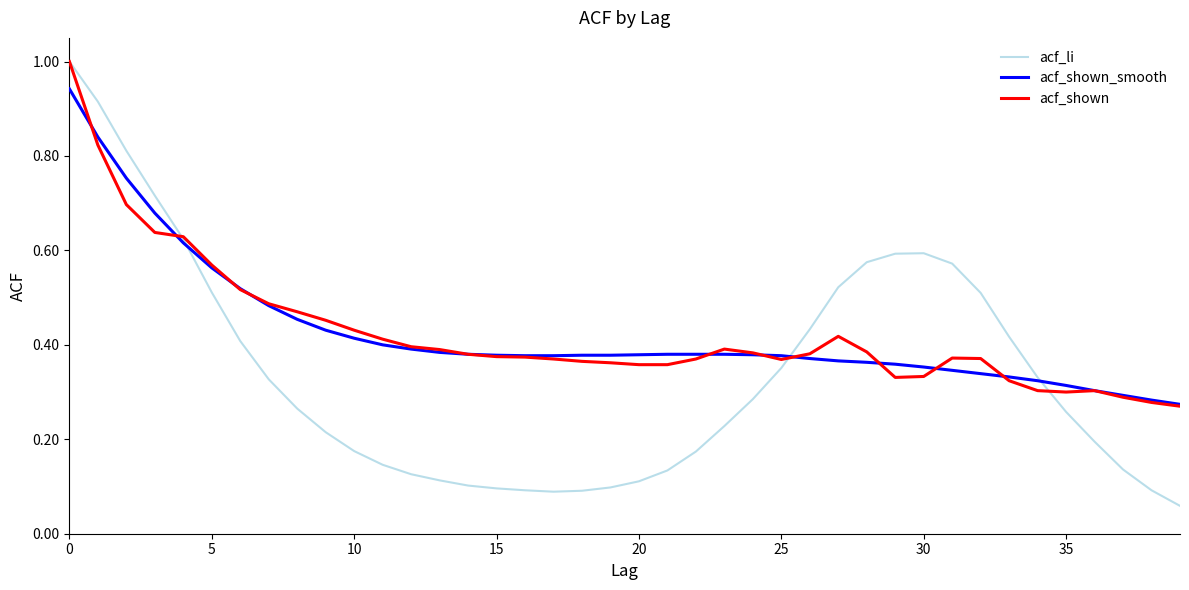

Which series has the widest spread of values?

acf_li